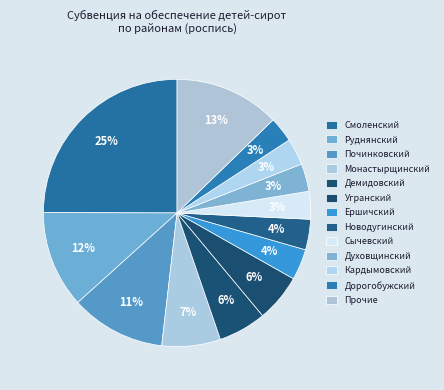

How many slices are in this pie chart?

13